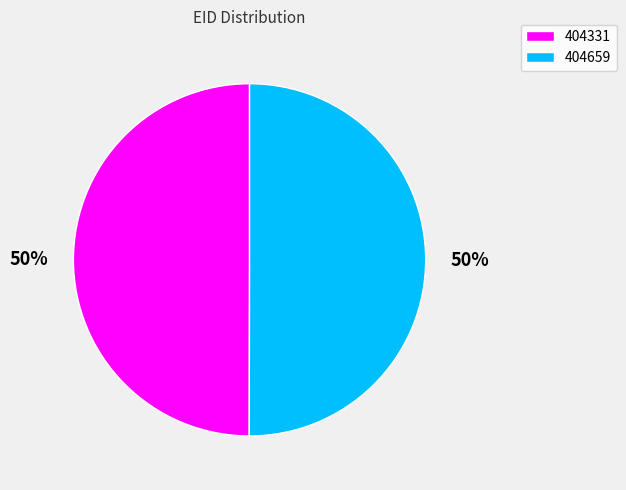

What is the ratio of the value at 404659 to the value at 404331?

1.0